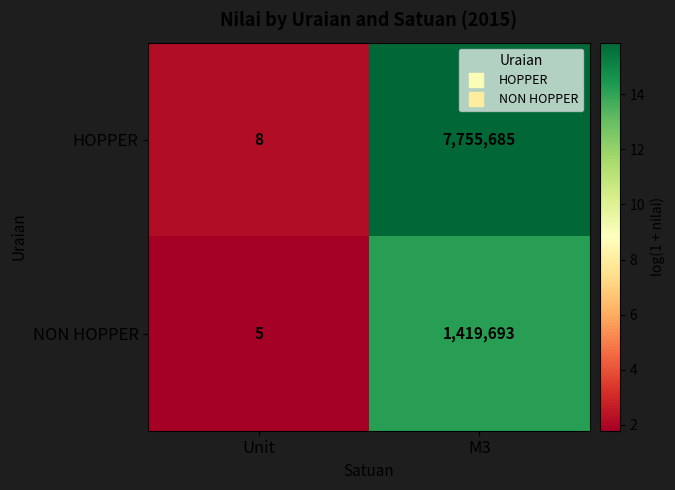

Which series changed the most between Unit and M3?

HOPPER